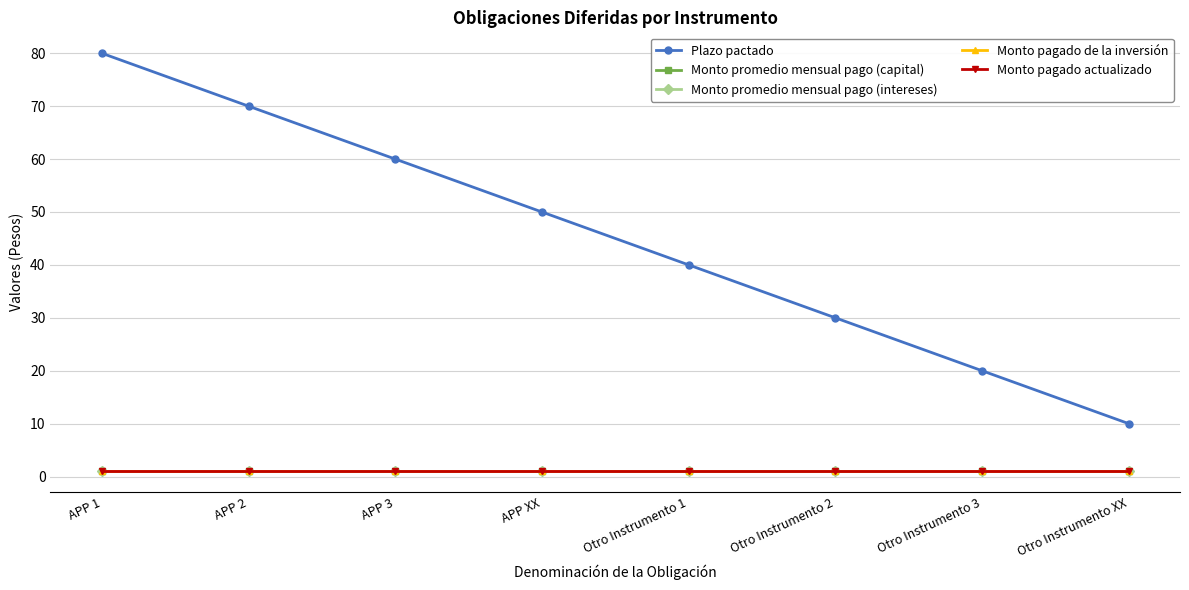

At which category is the sum across all series the highest?

APP 1